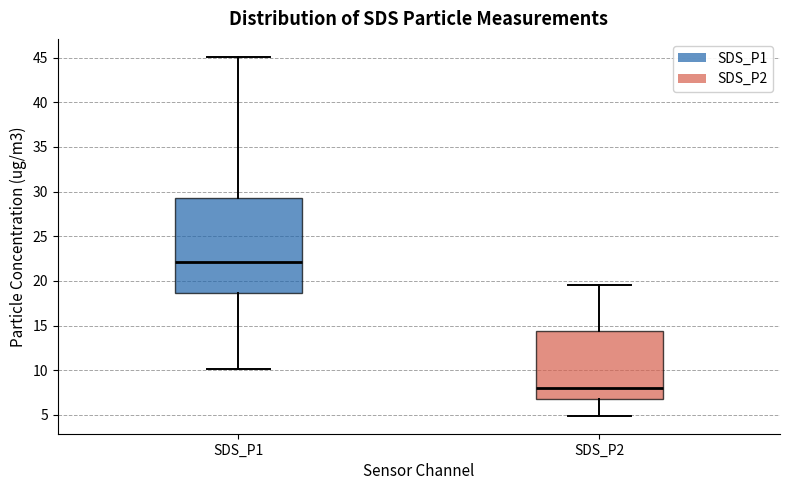

Reading left to right, transcribe this box plot: for each box, give where its median line is, the range the box spans, and where its two whiskers end, as read against the y-axis. The values are not printed on the chart, so give them approximately, as read against the axis.

SDS_P1: median 22.0, box 18.5 to 29.5, whiskers 10.0 to 45.0
SDS_P2: median 8.0, box 7.0 to 14.5, whiskers 5.0 to 19.5